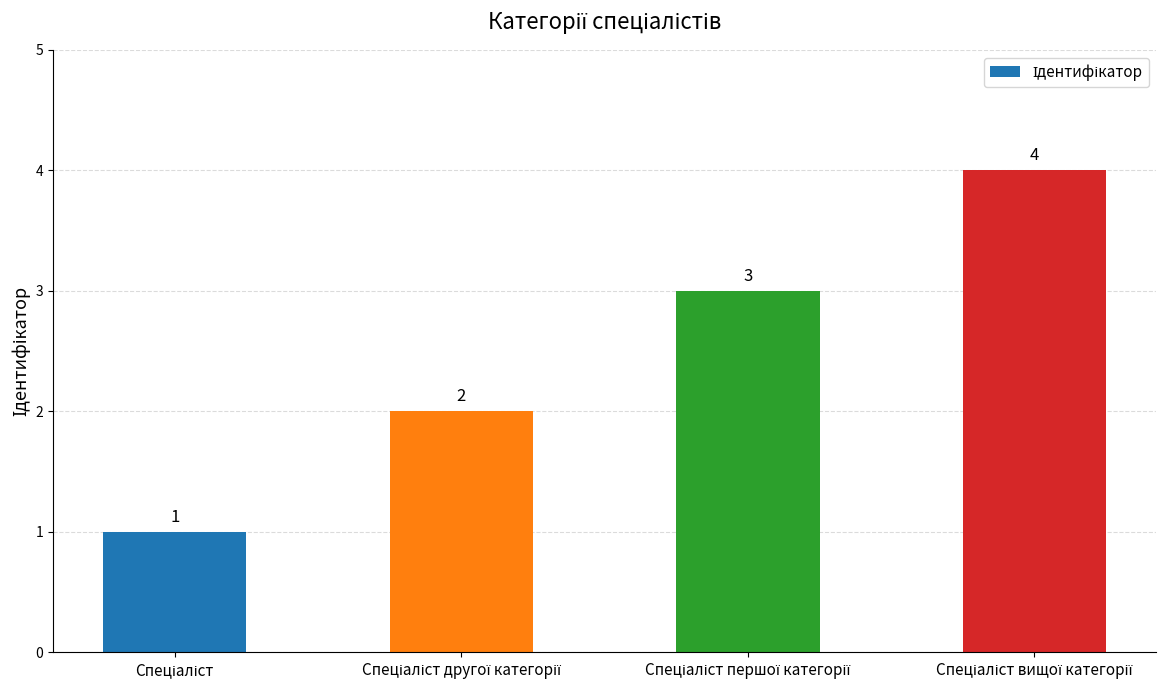

What is the sum of all values?

10